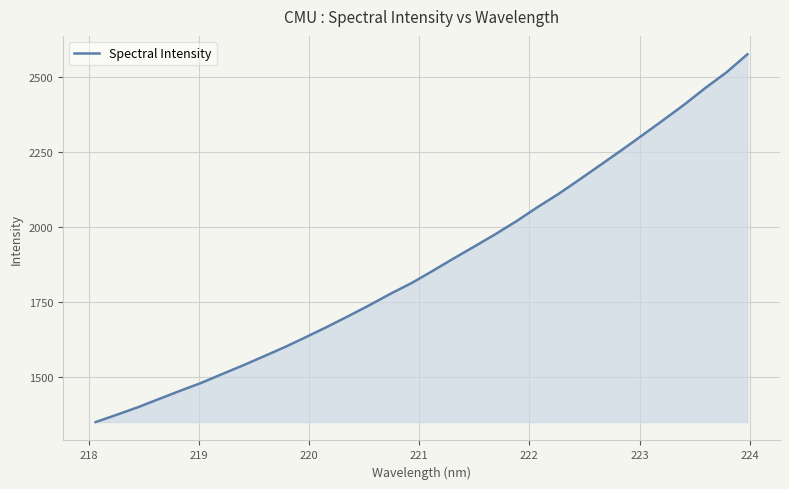

What is the average value?

1878.6